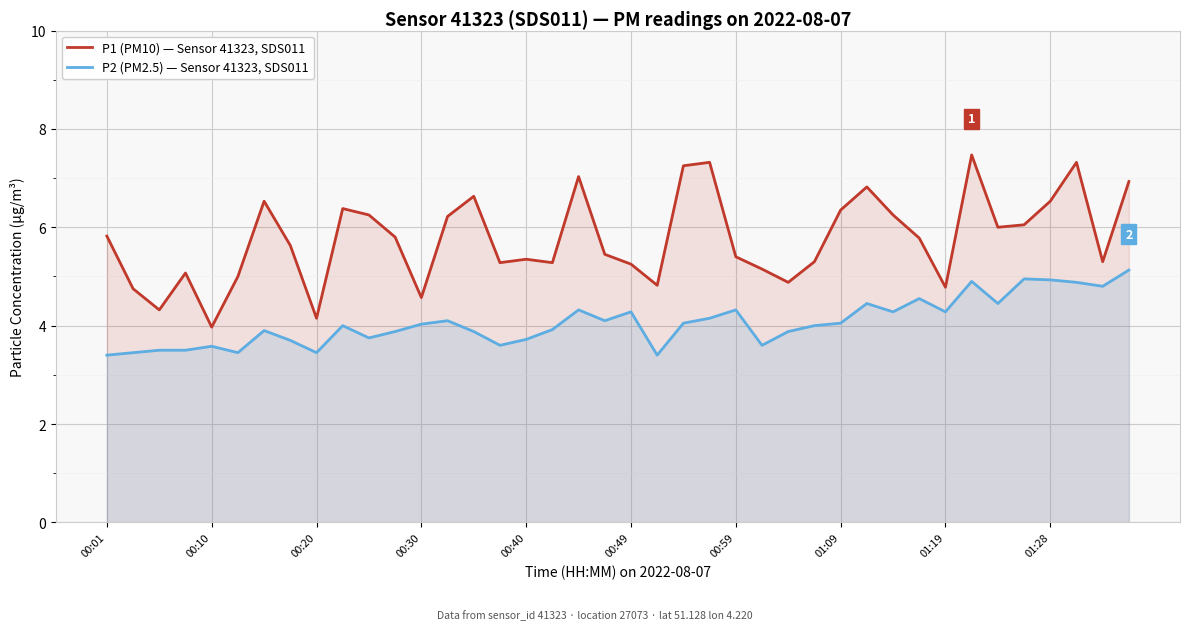

True or false: P1 (PM10) — Sensor 41323, SDS011 has a value of 8.6 at 10.

False